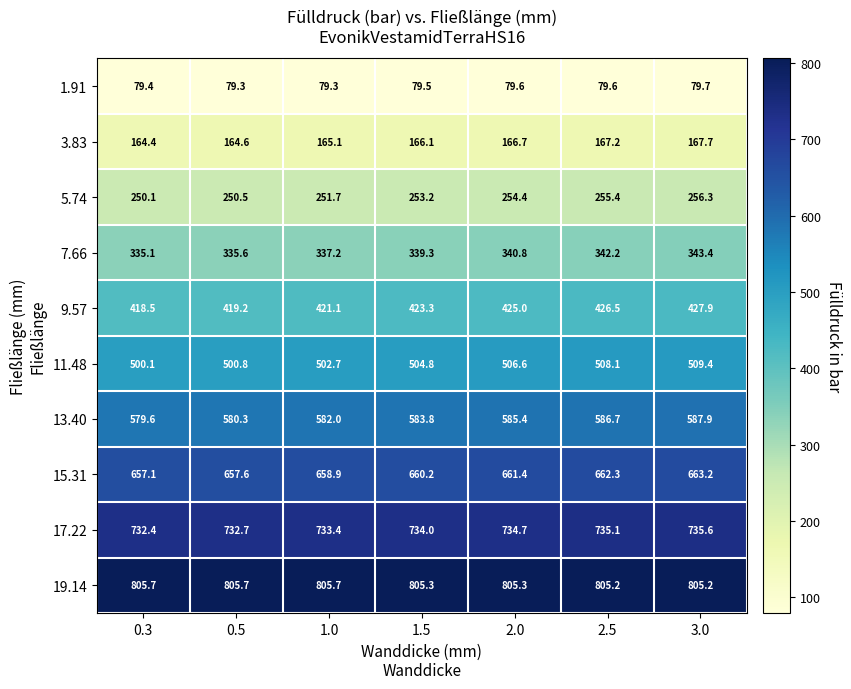

Where is 15.31 nearest to the value 660?

1.5